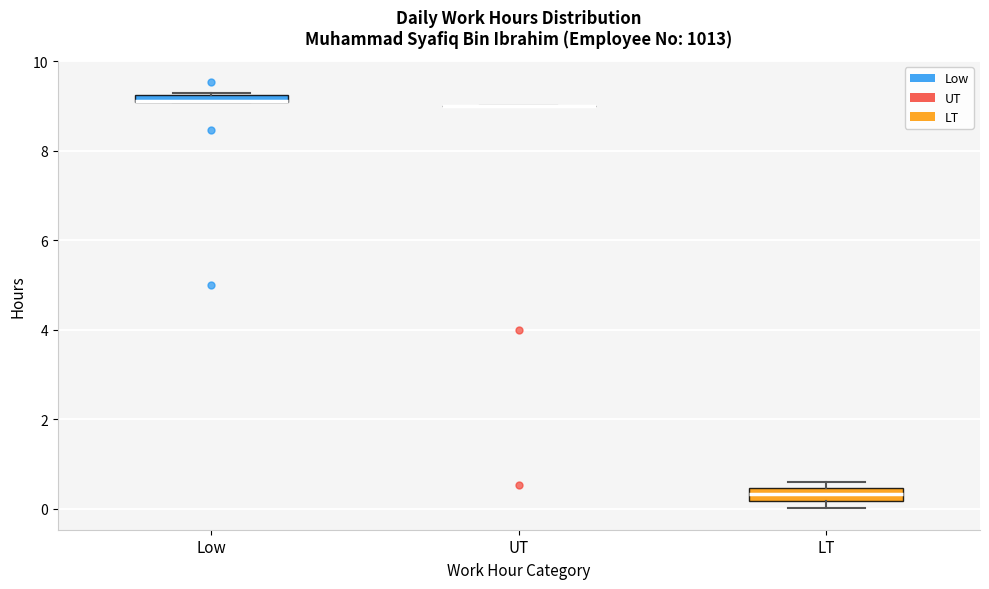

Where is the lower edge of the box for Low on the y-axis? The values are not printed on the chart, so give them approximately, as read against the axis.

9.0